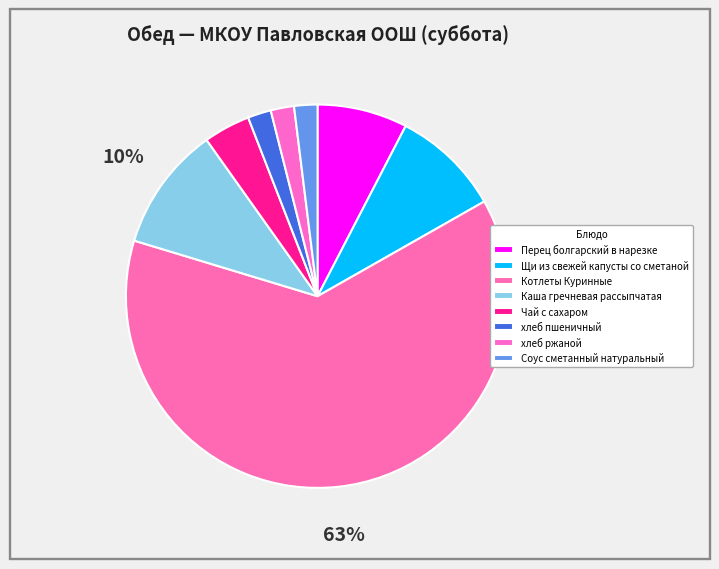

Count the number of slices in the pie.

8